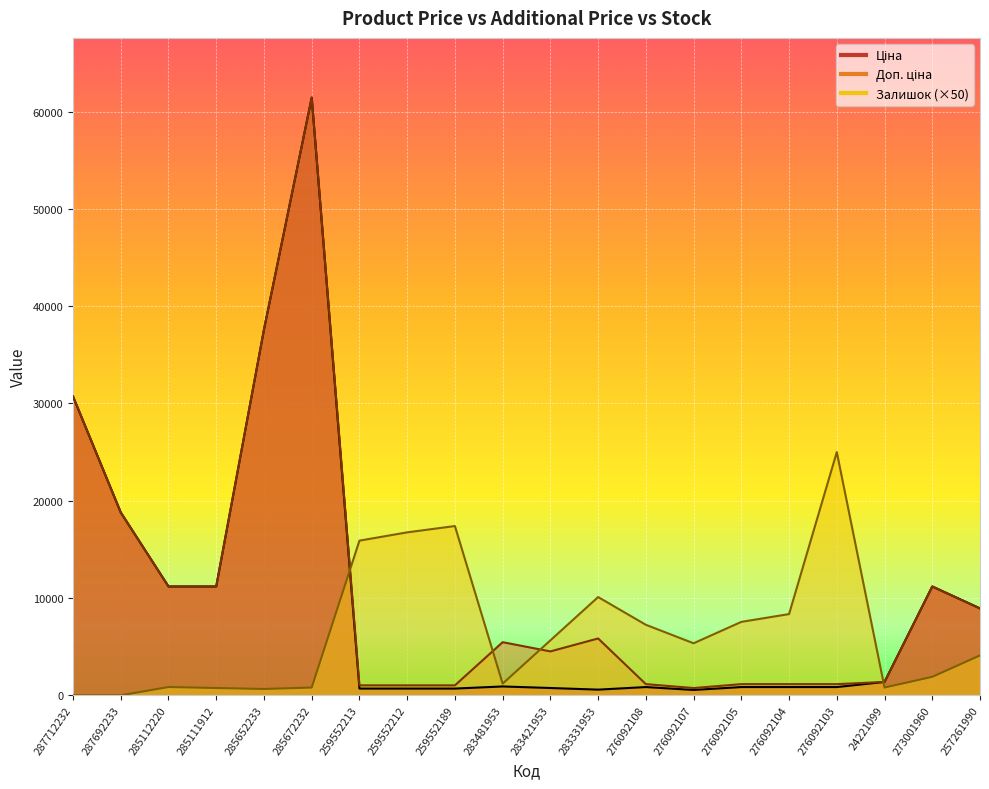

How many times do Доп. ціна and Ціна cross each other?

1